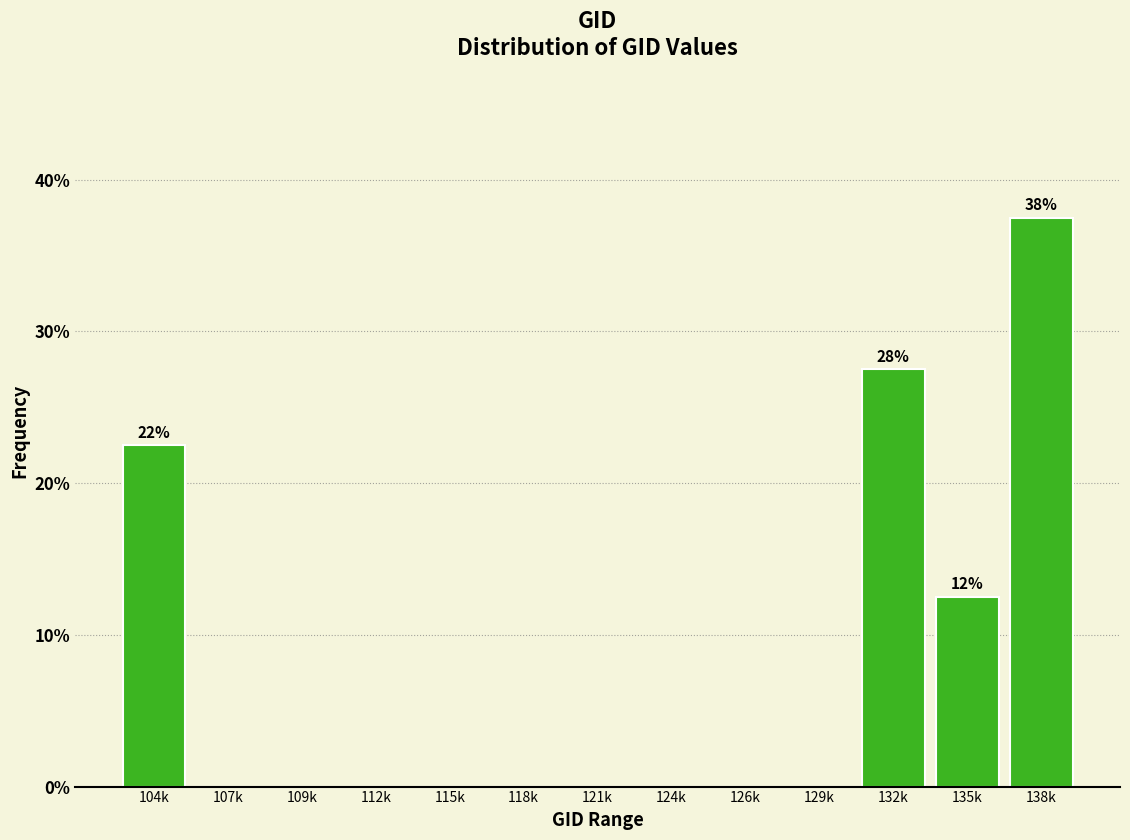

Reading left to right, extract all data points from this chart.

104k=22.5	107k=0.0	109k=0.0	112k=0.0	115k=0.0	118k=0.0	121k=0.0	124k=0.0	126k=0.0	129k=0.0	132k=27.5	135k=12.5	138k=37.5